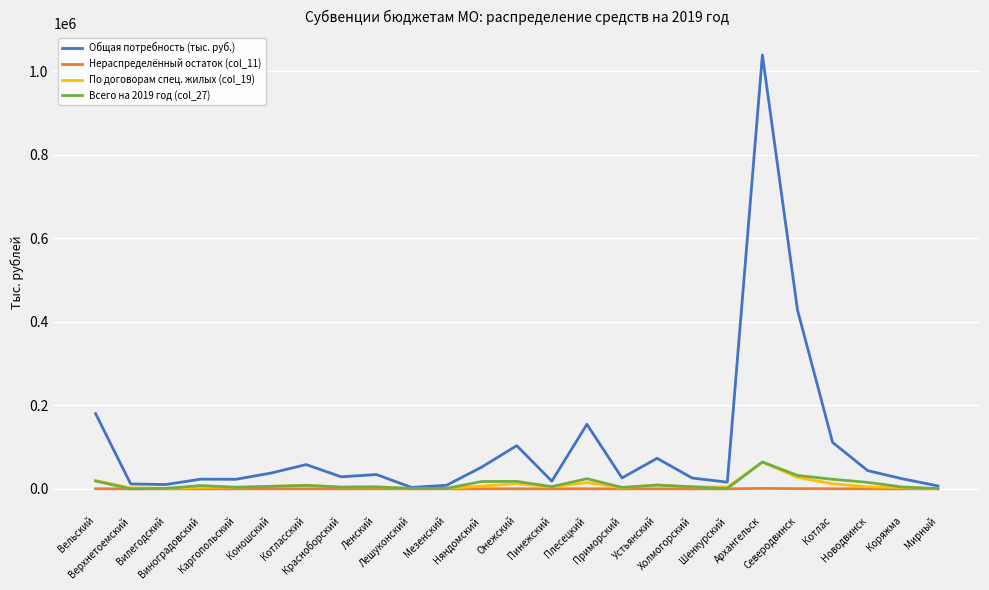

Which series has the largest total across all categories?

Общая потребность (тыс. руб.)